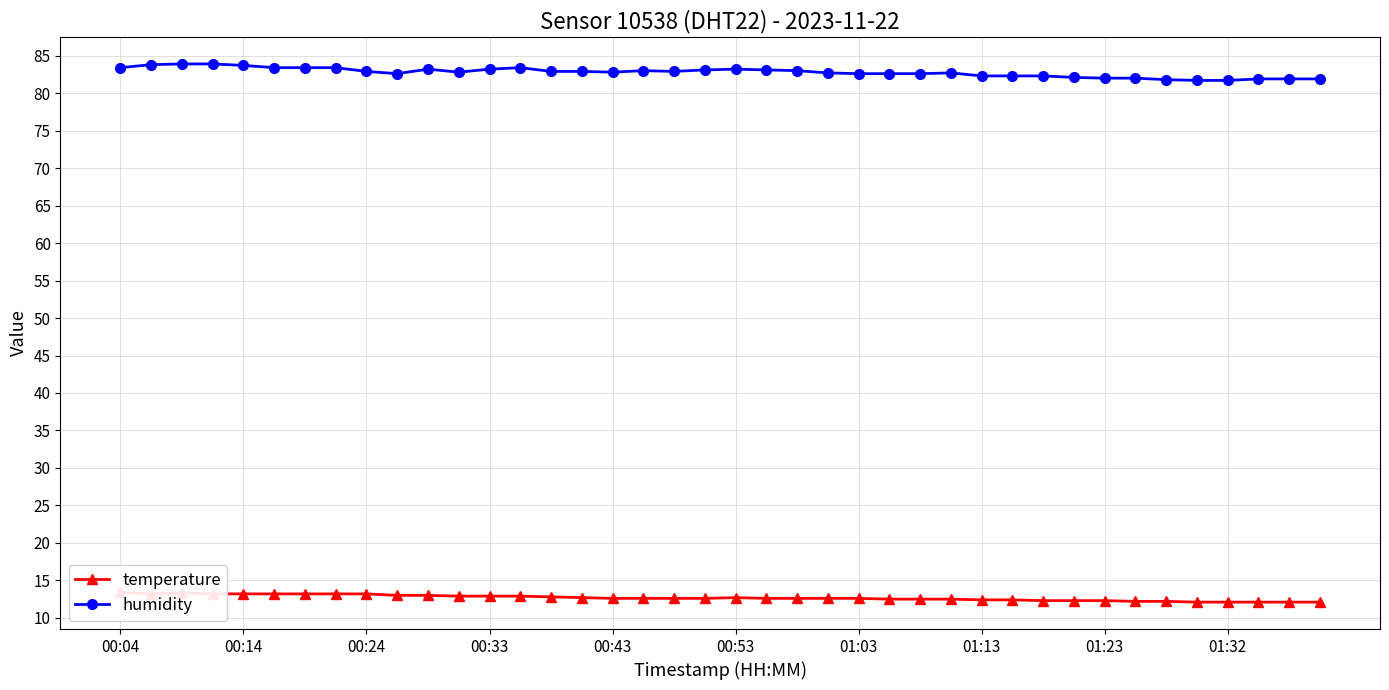

True or false: temperature and humidity cross at least once.

False